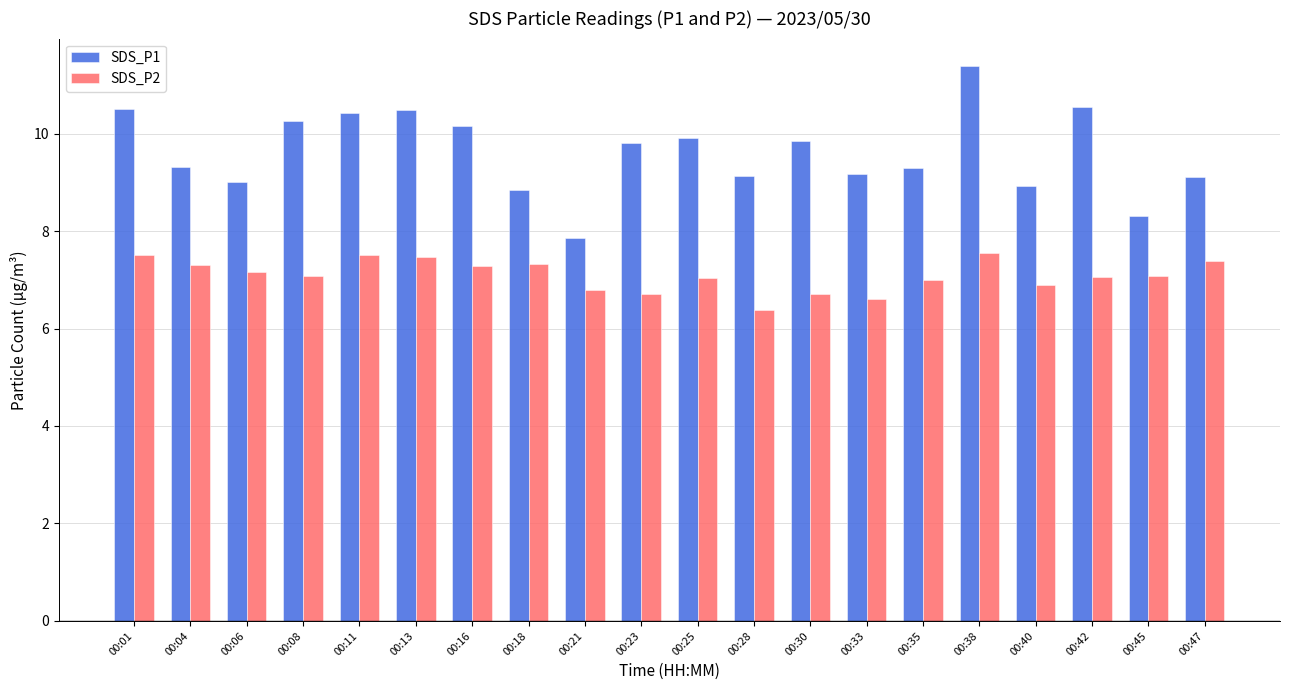

What are all the series names shown in the legend?

SDS_P1, SDS_P2